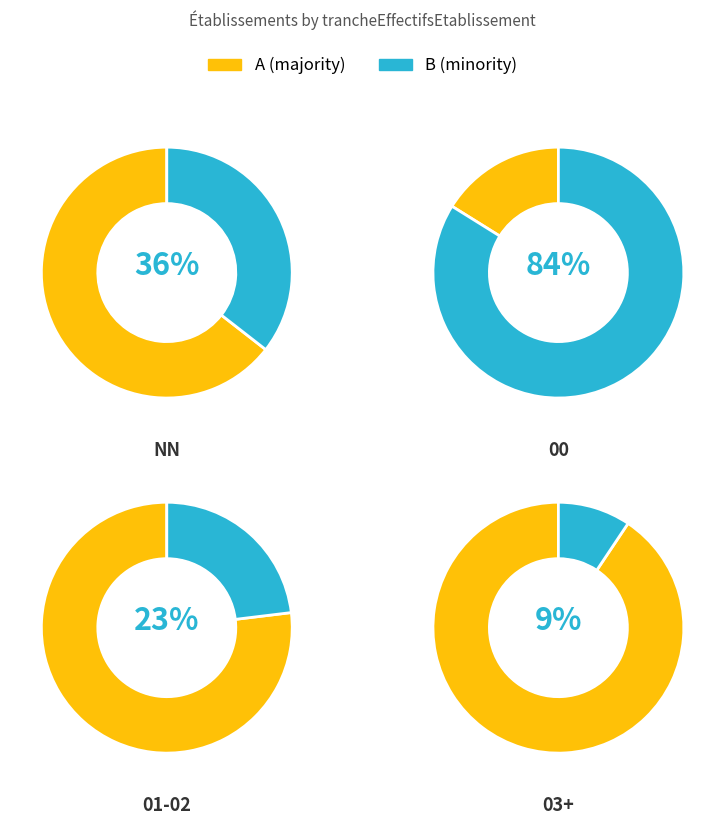

True or false: 3 accounts for 1% of the total.

False